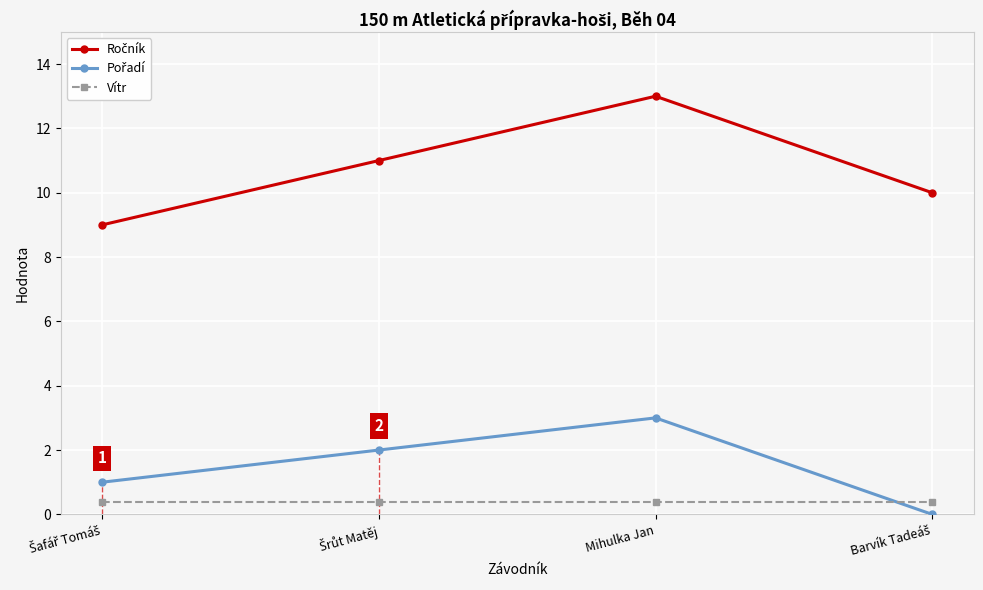

True or false: Pořadí and Vítr intersect in this chart.

True